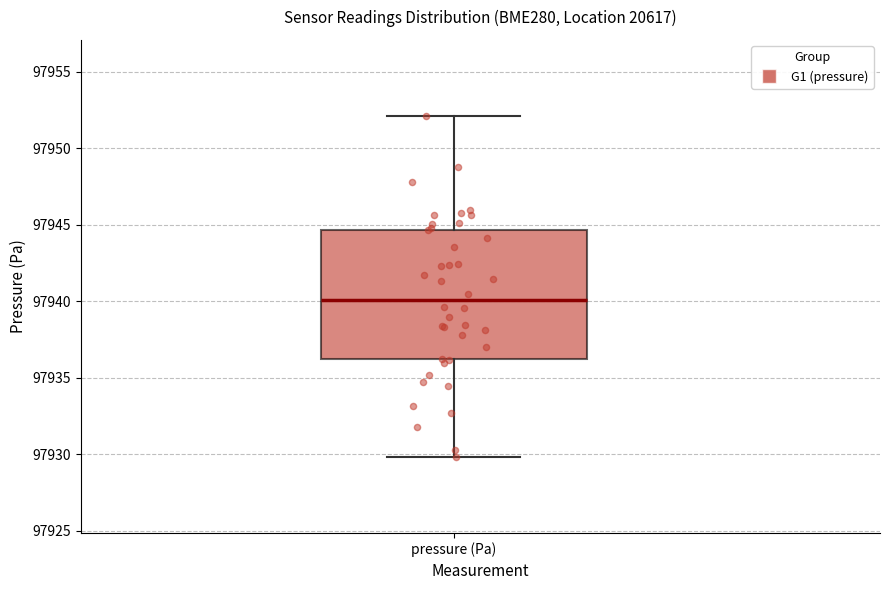

Transcribe this box plot: give where the median line is, the range the box spans, and where the two whiskers end, as read against the y-axis. The values are not printed on the chart, so give them approximately, as read against the axis.

median 97940.0, box 97936.0 to 97944.5, whiskers 97930.0 to 97952.0